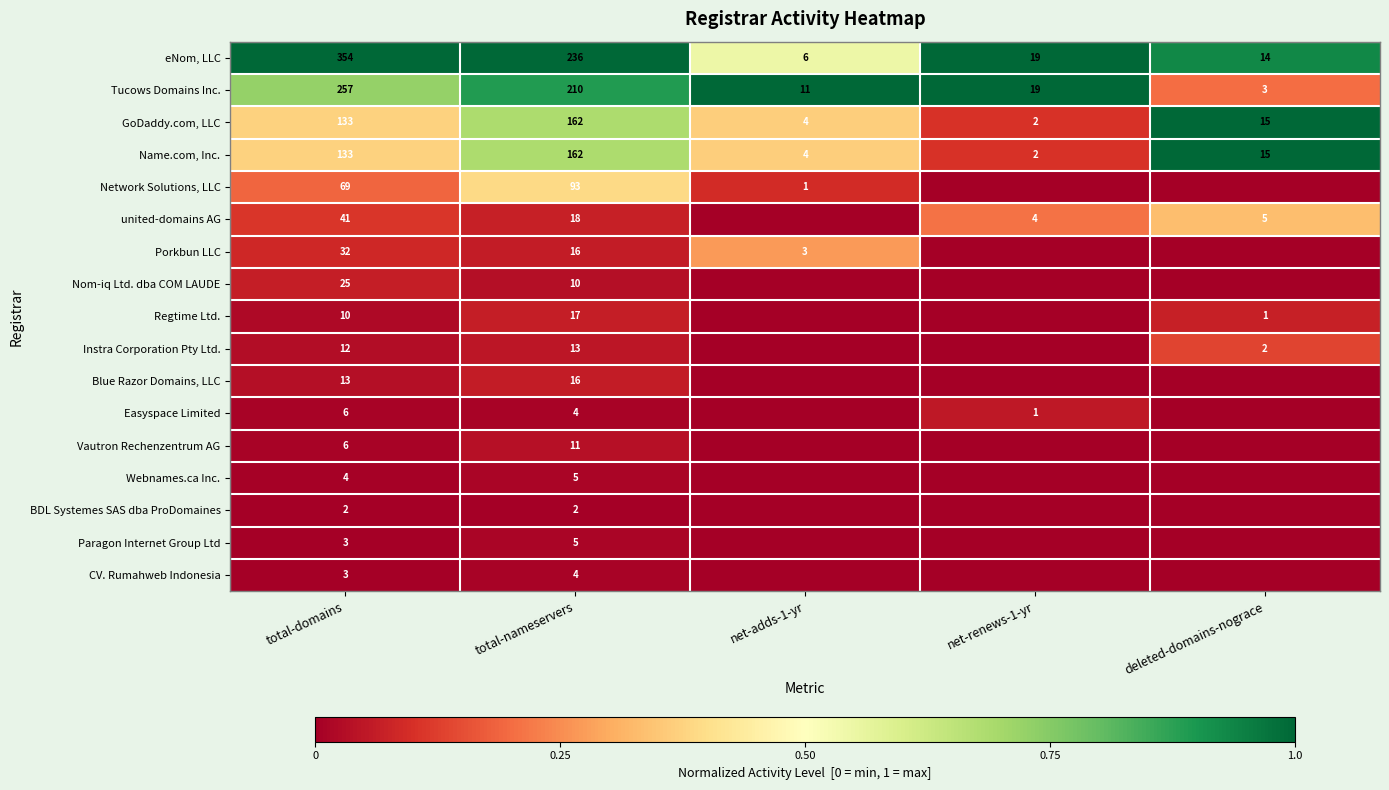

What is the highest value of the Tucows Domains Inc. series?

257